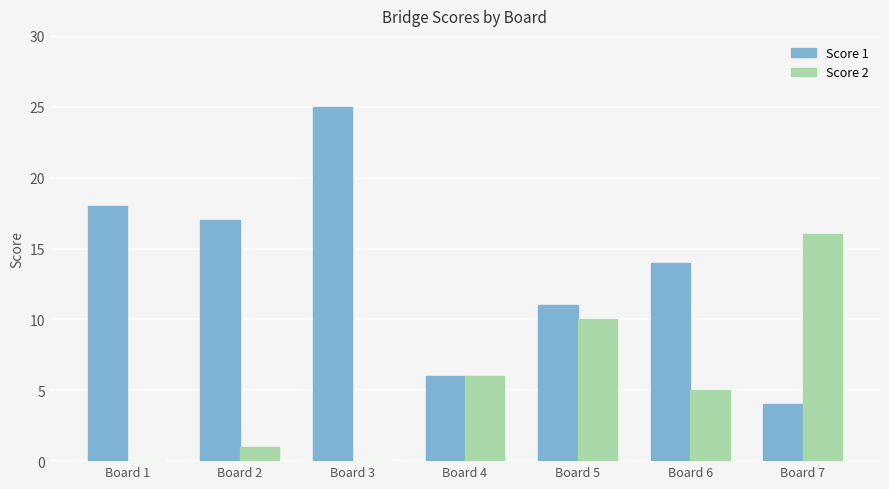

What is the highest value of the Score 1 series?

25